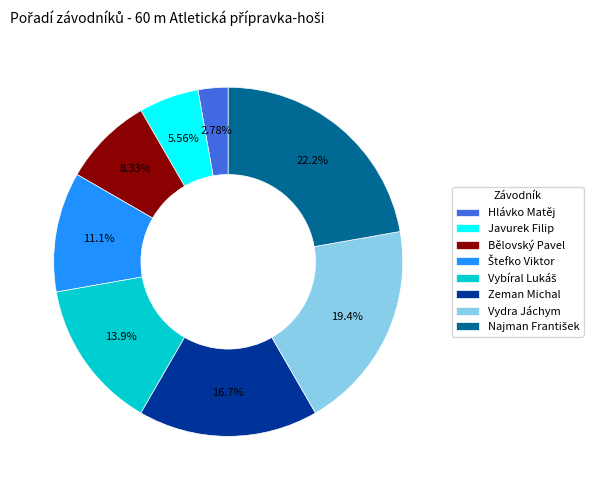

Between Hlávko Matěj and Javurek Filip, which is larger?

Javurek Filip